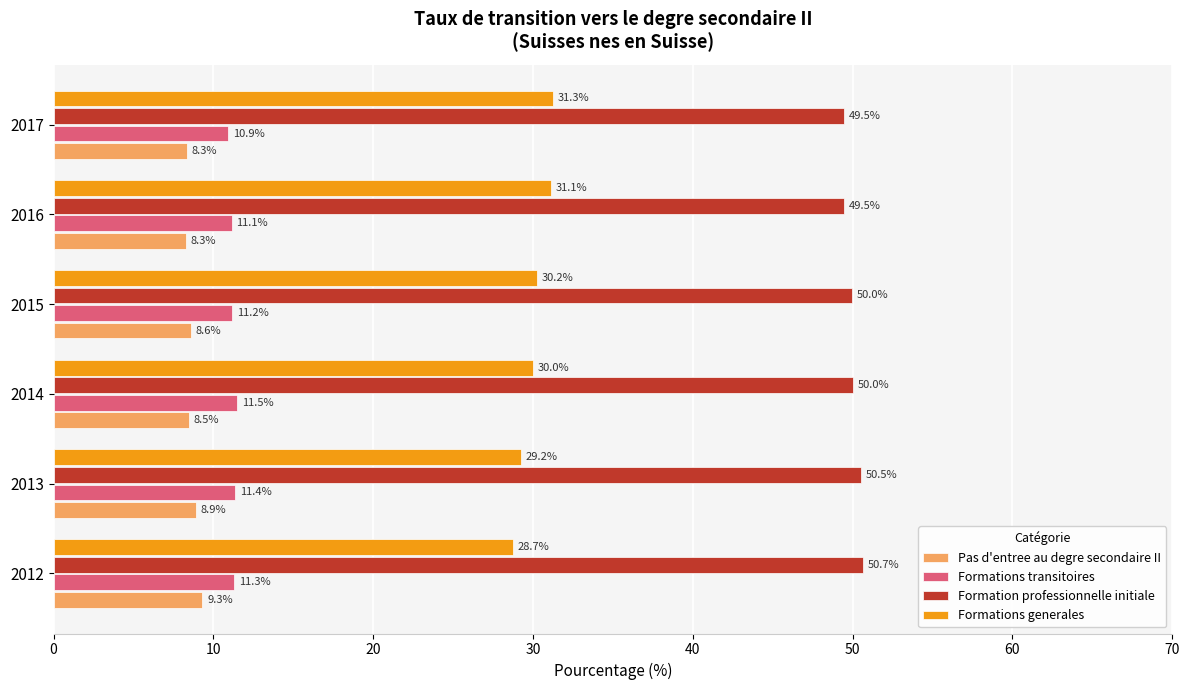

The Formation professionnelle initiale series shows 50.0 at 2014. True or false?

True